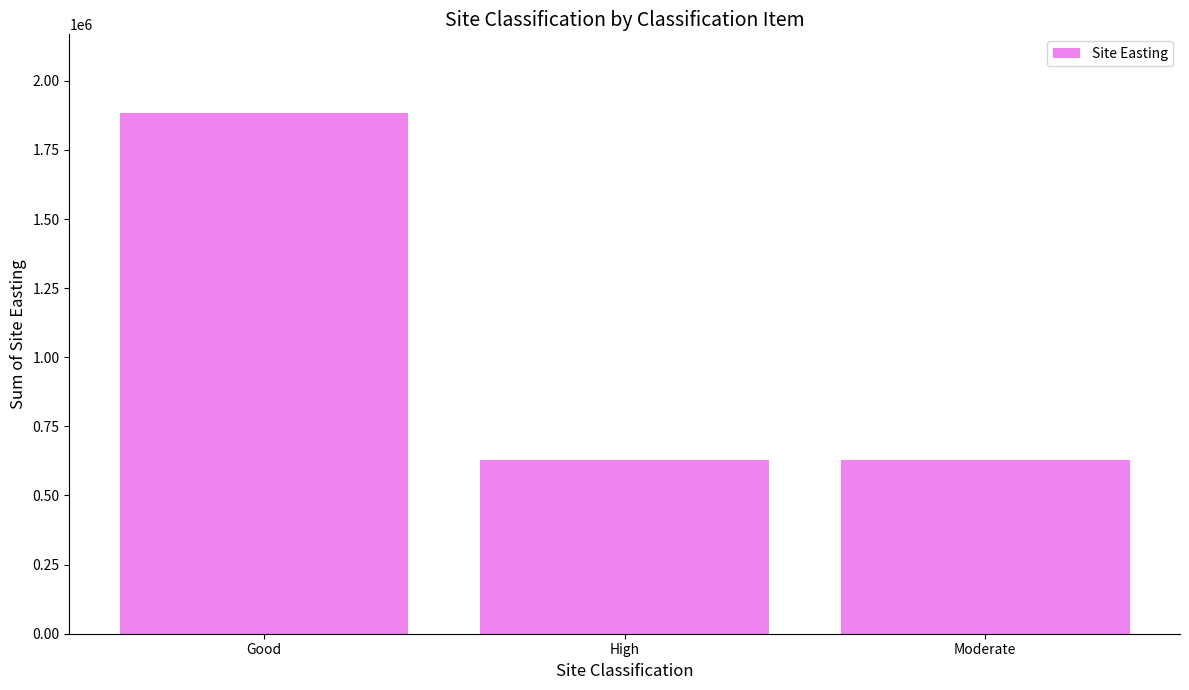

What is the approximate value at Good?

1885200